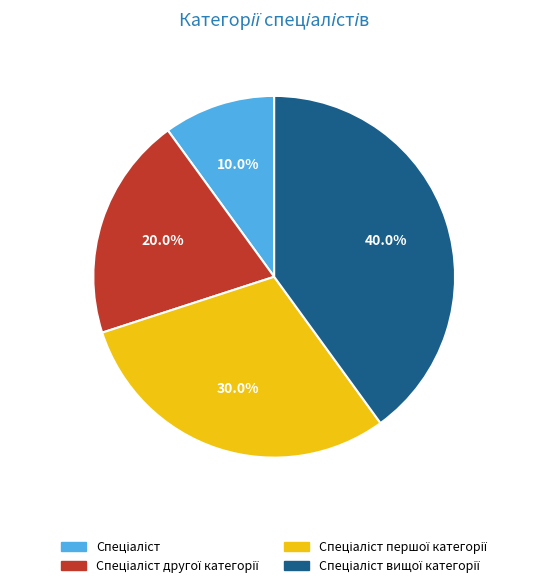

Is there a majority slice in this chart?

No